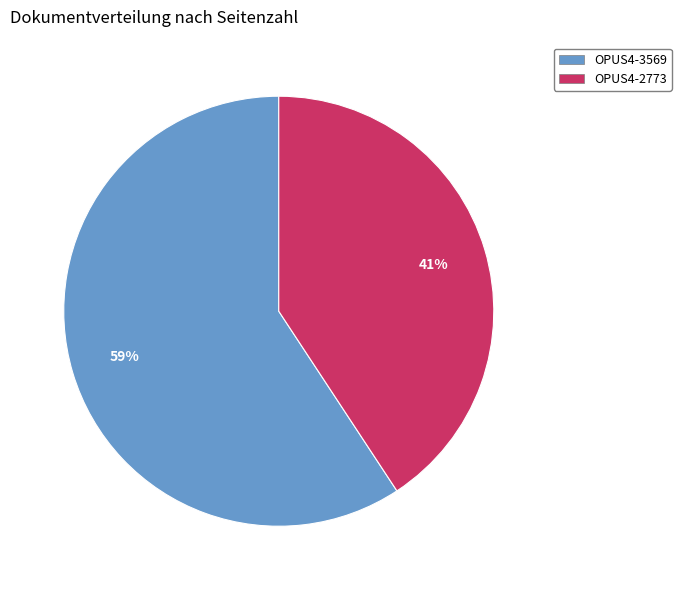

Combined, do OPUS4-3569 and OPUS4-2773 account for over 50%?

Yes